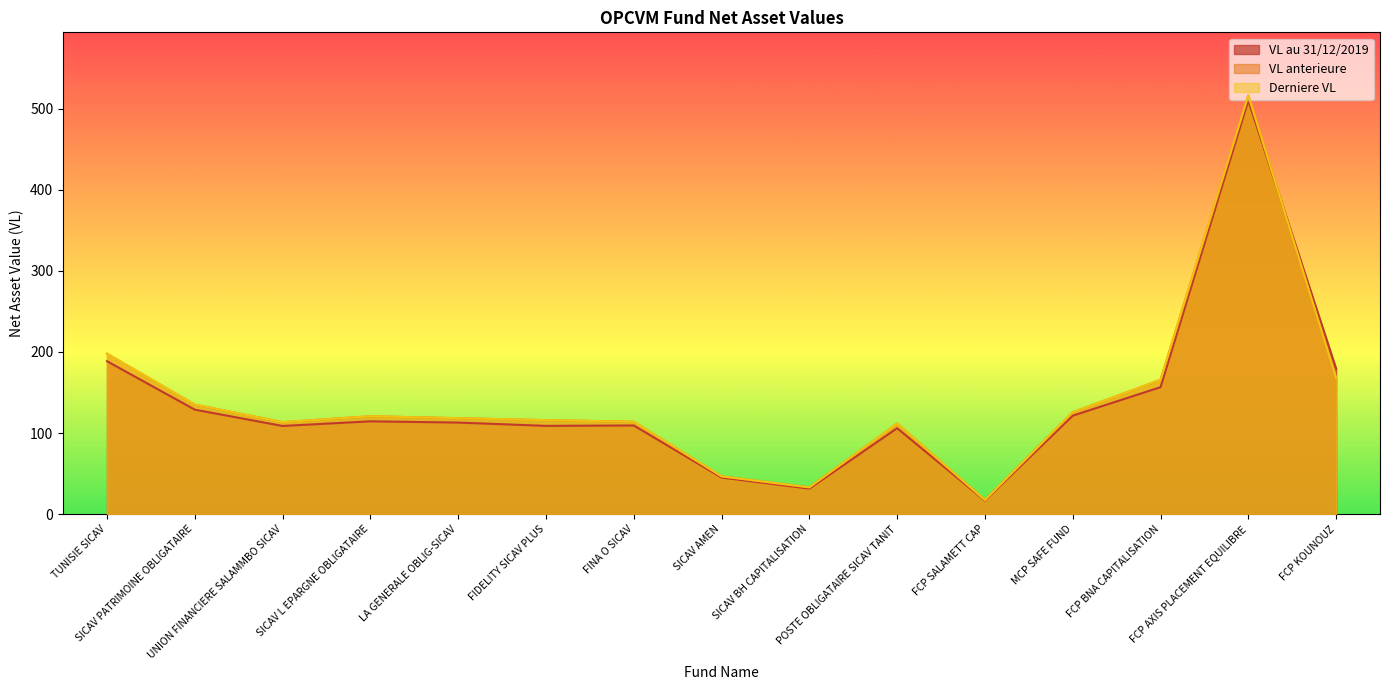

True or false: Derniere VL has more than 0 points higher than both neighbors.

True